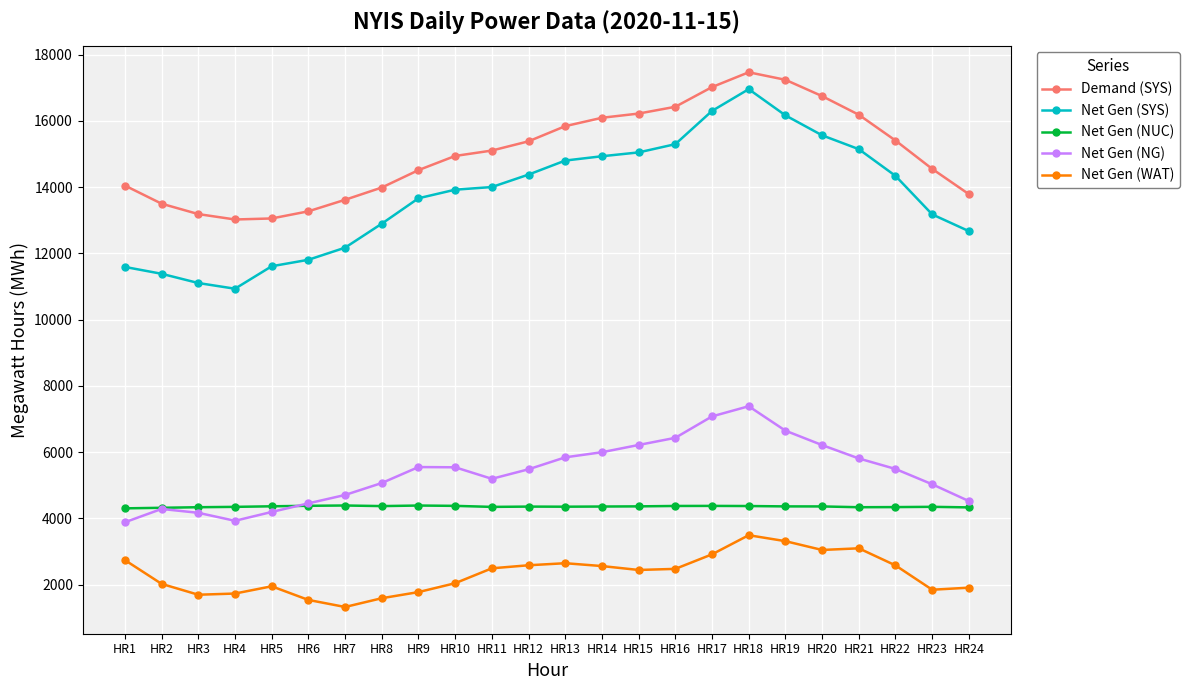

At which category is the sum across all series the highest?

HR18